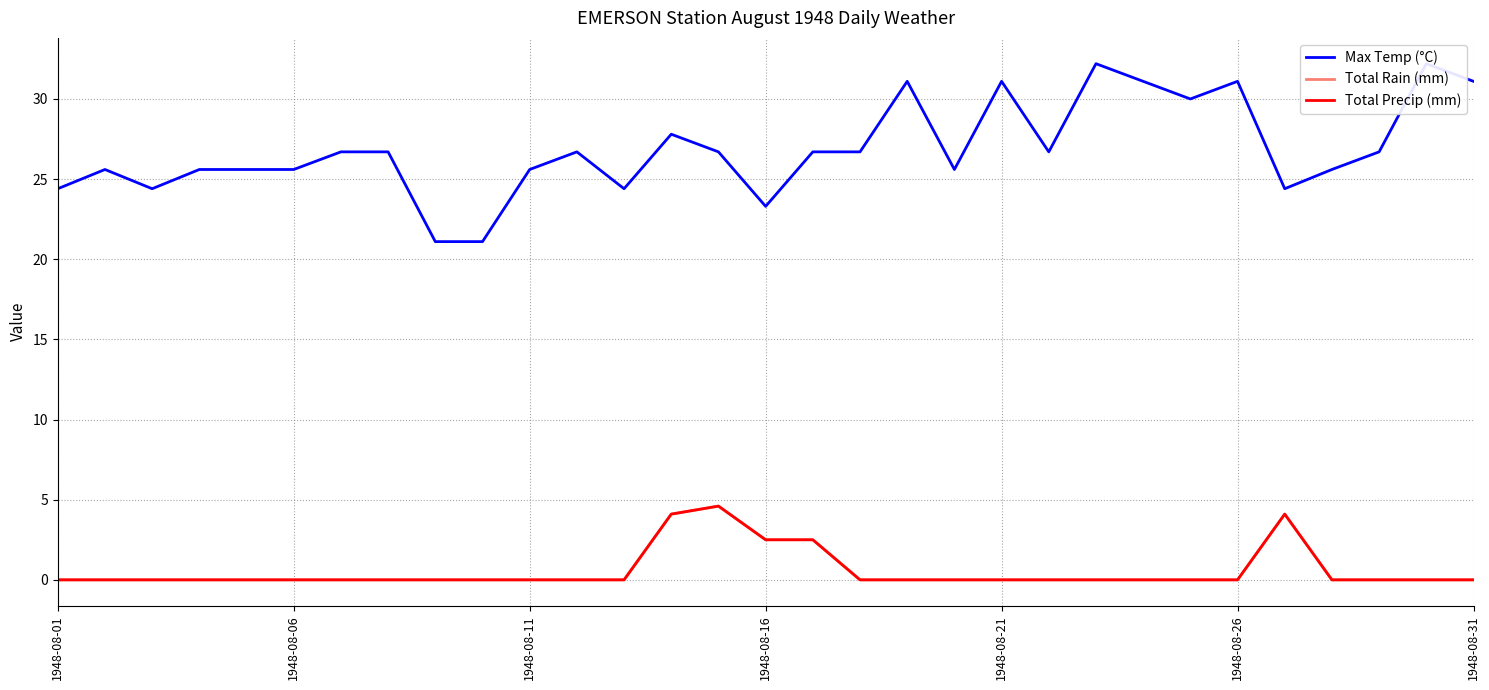

Read the Max Temp (°C) value at 1948-08-31.

31.1